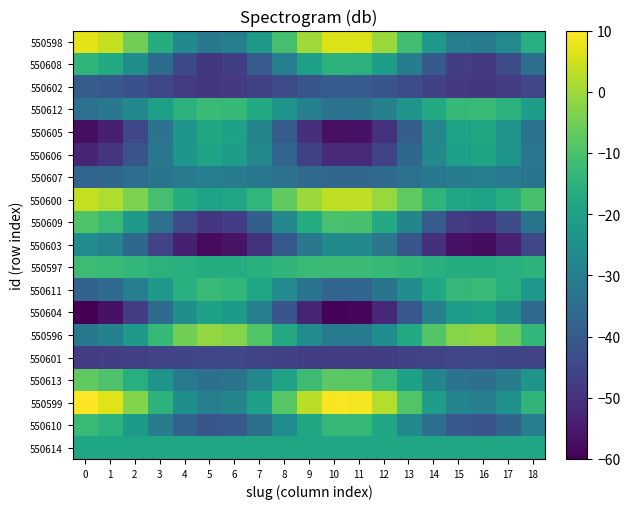

Reading left to right, transcribe all the data shown in this chart.

550614: 0=-18.7	1=-18.7	2=-18.7	3=-18.7	4=-18.7	5=-18.7	6=-18.7	7=-18.7	8=-18.7	9=-18.7	10=-18.7	11=-18.7	12=-18.7	13=-18.7	14=-18.7	15=-18.7	16=-18.7	17=-18.7	18=-18.7
550610: 0=-12.7	1=-15.2	2=-21.9	3=-30.4	4=-37.8	5=-41.5	6=-40.1	7=-34.3	8=-25.9	9=-18.0	10=-13.3	11=-13.4	12=-18.4	13=-26.4	14=-34.7	15=-40.3	16=-41.4	17=-37.5	18=-30.0
550599: 0=10.0	1=6.5	2=-2.9	3=-14.7	4=-25.0	5=-30.1	6=-28.3	7=-20.1	8=-8.4	9=2.6	10=9.2	11=9.0	12=2.1	13=-9.1	14=-20.6	15=-28.5	16=-30.0	17=-24.6	18=-14.1
550613: 0=-7.2	1=-9.5	2=-15.8	3=-23.9	4=-30.8	5=-34.3	6=-33.0	7=-27.5	8=-19.6	9=-12.1	10=-7.7	11=-7.8	12=-12.5	13=-20.1	14=-27.9	15=-33.2	16=-34.2	17=-30.5	18=-23.4
550601: 0=-47.5	1=-47.2	2=-46.7	3=-46.0	4=-45.4	5=-45.1	6=-45.2	7=-45.7	8=-46.4	9=-47.0	10=-47.4	11=-47.4	12=-47.0	13=-46.3	14=-45.7	15=-45.2	16=-45.1	17=-45.4	18=-46.0
550596: 0=-31.8	1=-29.1	2=-22.1	3=-13.1	4=-5.3	5=-1.4	6=-2.8	7=-9.1	8=-17.9	9=-26.2	10=-31.2	11=-31.0	12=-25.8	13=-17.4	14=-8.6	15=-2.6	16=-1.5	17=-5.6	18=-13.6
550604: 0=-60.0	1=-56.5	2=-47.2	3=-35.3	4=-25.1	5=-20.0	6=-21.9	7=-30.0	8=-41.7	9=-52.7	10=-59.2	11=-59.0	12=-52.1	13=-41.0	14=-29.5	15=-21.6	16=-20.1	17=-25.5	18=-36.0
550611: 0=-37.8	1=-35.5	2=-29.6	3=-22.1	4=-15.6	5=-12.4	6=-13.6	7=-18.8	8=-26.1	9=-33.1	10=-37.3	11=-37.1	12=-32.8	13=-25.7	14=-18.4	15=-13.4	16=-12.5	17=-15.9	18=-22.6
550597: 0=-12.1	1=-12.5	2=-13.6	3=-14.9	4=-16.1	5=-16.7	6=-16.5	7=-15.6	8=-14.2	9=-12.9	10=-12.2	11=-12.2	12=-13.0	13=-14.3	14=-15.6	15=-16.6	16=-16.7	17=-16.1	18=-14.9
550603: 0=-26.0	1=-28.8	2=-36.2	3=-45.7	4=-53.8	5=-57.9	6=-56.4	7=-49.9	8=-40.6	9=-31.9	10=-26.6	11=-26.8	12=-32.3	13=-41.2	14=-50.3	15=-56.6	16=-57.8	17=-53.5	18=-45.1
550609: 0=-9.3	1=-12.8	2=-22.0	3=-33.8	4=-44.0	5=-49.0	6=-47.2	7=-39.1	8=-27.5	9=-16.6	10=-10.1	11=-10.3	12=-17.1	13=-28.2	14=-39.6	15=-47.5	16=-48.9	17=-43.5	18=-33.2
550600: 0=3.8	1=1.7	2=-3.8	3=-10.7	4=-16.7	5=-19.7	6=-18.6	7=-13.8	8=-7.0	9=-0.6	10=3.3	11=3.2	12=-0.9	13=-7.4	14=-14.2	15=-18.8	16=-19.7	17=-16.5	18=-10.3
550607: 0=-37.0	1=-36.4	2=-34.8	3=-32.7	4=-30.9	5=-30.0	6=-30.4	7=-31.8	8=-33.8	9=-35.8	10=-36.9	11=-36.9	12=-35.7	13=-33.7	14=-31.7	15=-30.3	16=-30.1	17=-31.0	18=-32.8
550606: 0=-52.4	1=-49.4	2=-41.7	3=-31.9	4=-23.3	5=-19.1	6=-20.7	7=-27.5	8=-37.1	9=-46.3	10=-51.7	11=-51.5	12=-45.8	13=-36.6	14=-27.0	15=-20.4	16=-19.2	17=-23.7	18=-32.4
550605: 0=-57.5	1=-54.1	2=-44.9	3=-33.3	4=-23.2	5=-18.2	6=-20.1	7=-28.1	8=-39.5	9=-50.3	10=-56.7	11=-56.6	12=-49.8	13=-38.8	14=-27.5	15=-19.8	16=-18.3	17=-23.7	18=-33.9
550612: 0=-33.7	1=-31.8	2=-26.8	3=-20.5	4=-14.9	5=-12.2	6=-13.2	7=-17.6	8=-23.9	9=-29.8	10=-33.3	11=-33.2	12=-29.5	13=-23.5	14=-17.3	15=-13.0	16=-12.3	17=-15.2	18=-20.8
550602: 0=-39.5	1=-40.3	2=-42.5	3=-45.2	4=-47.6	5=-48.8	6=-48.3	7=-46.4	8=-43.7	9=-41.2	10=-39.7	11=-39.7	12=-41.3	13=-43.9	14=-46.6	15=-48.4	16=-48.7	17=-47.5	18=-45.1
550608: 0=-14.1	1=-17.1	2=-25.1	3=-35.3	4=-44.2	5=-48.6	6=-47.0	7=-39.9	8=-29.9	9=-20.4	10=-14.8	11=-14.9	12=-20.9	13=-30.5	14=-40.4	15=-47.2	16=-48.5	17=-43.8	18=-34.8
550598: 0=7.2	1=3.8	2=-5.2	3=-16.7	4=-26.7	5=-31.6	6=-29.8	7=-21.8	8=-10.6	9=0.1	10=6.4	11=6.2	12=-0.4	13=-11.2	14=-22.4	15=-30.0	16=-31.5	17=-26.2	18=-16.1